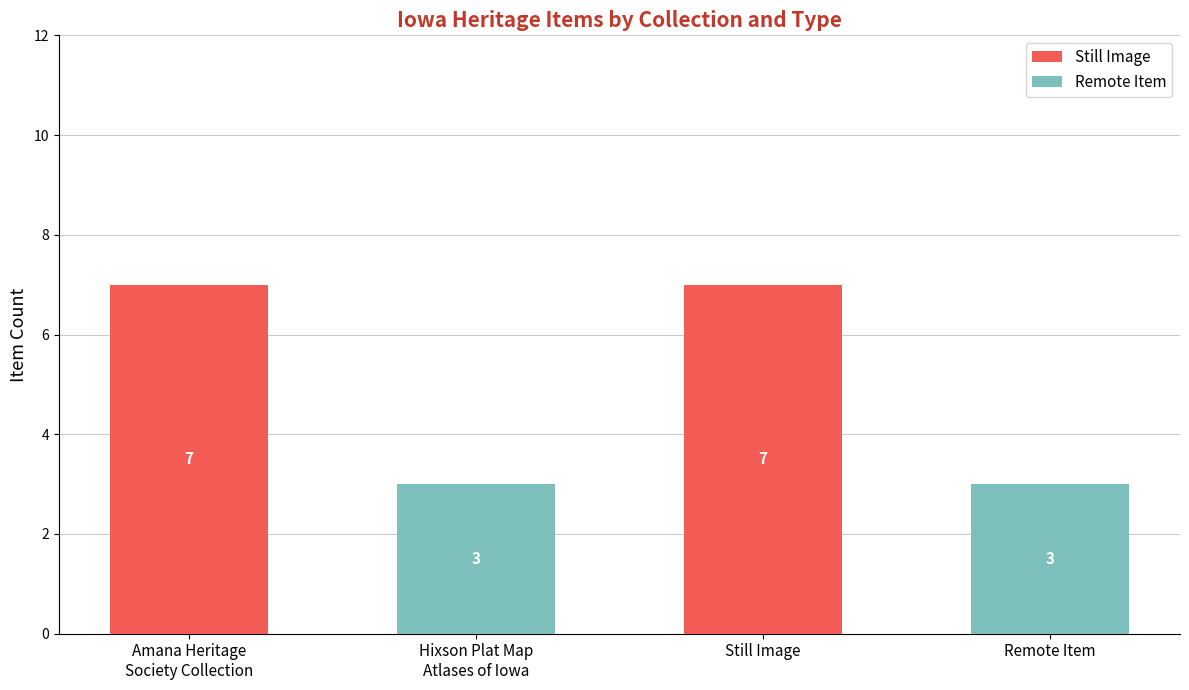

The Still Image series shows 7 at Still Image. True or false?

True